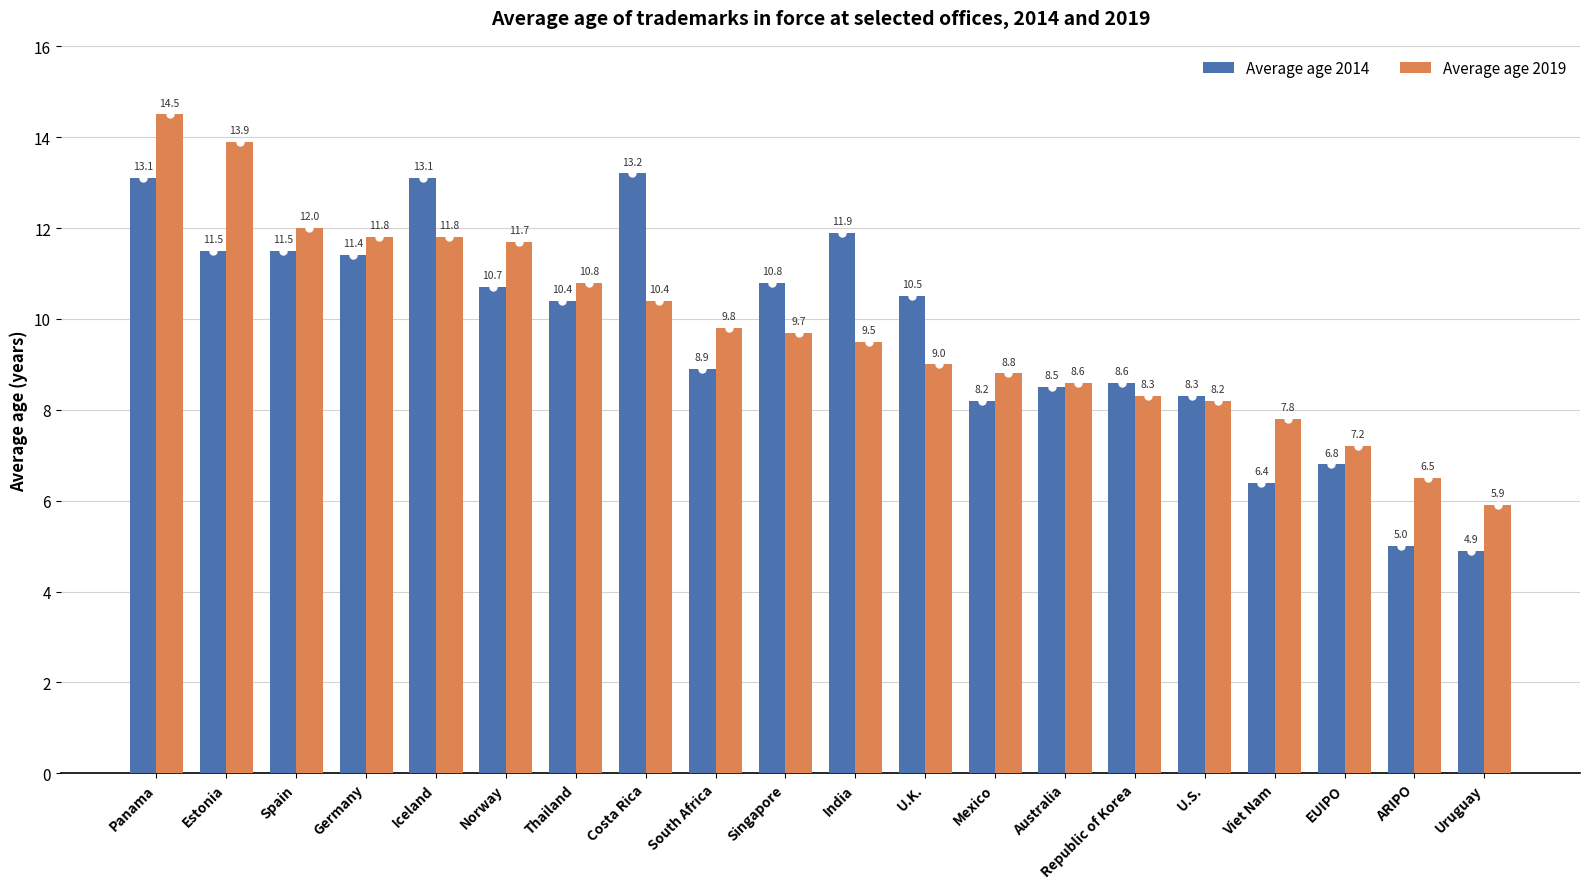

At how many categories does at least one series exceed 11?

8